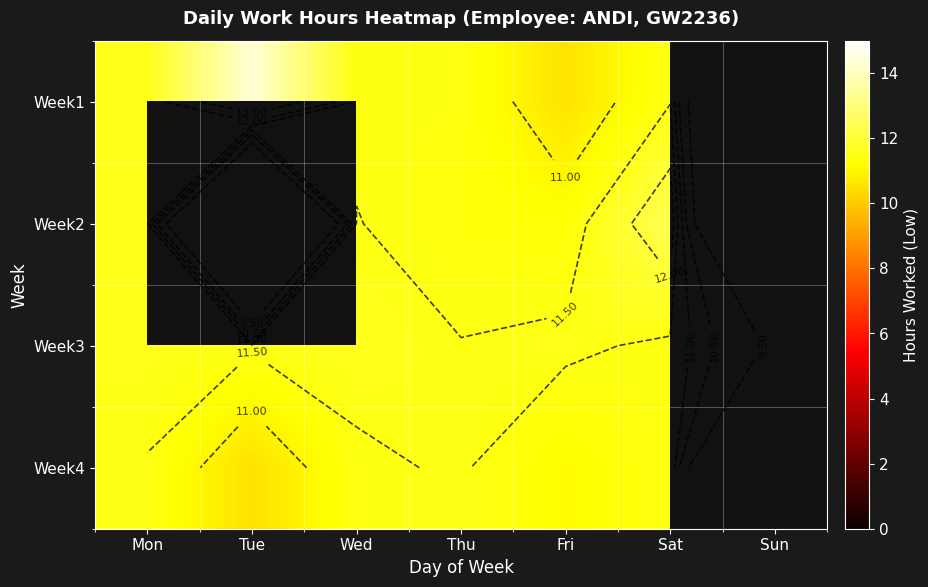

At how many categories does at least one series exceed 13?

1